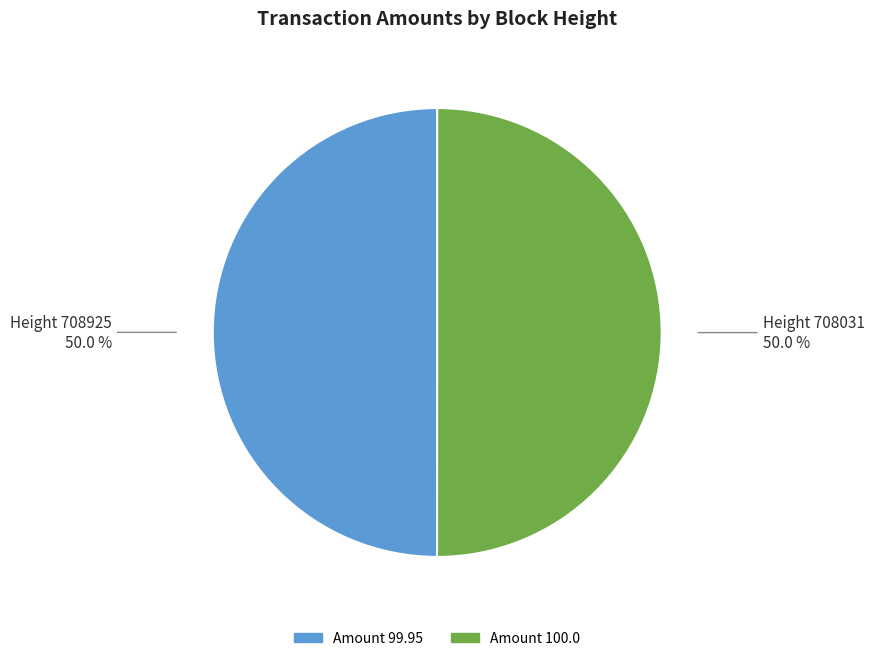

What is the ratio of the value at Amount 100.0 to the value at Amount 99.95?

1.0